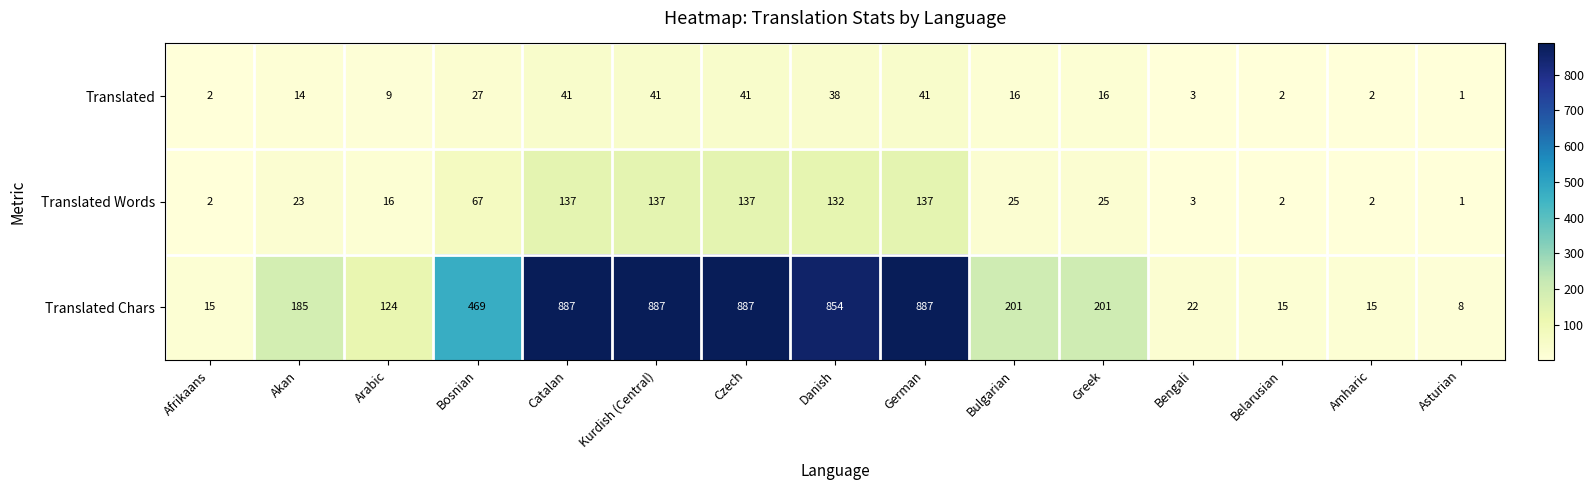

What is the approximate value of Translated Chars at Asturian?

8